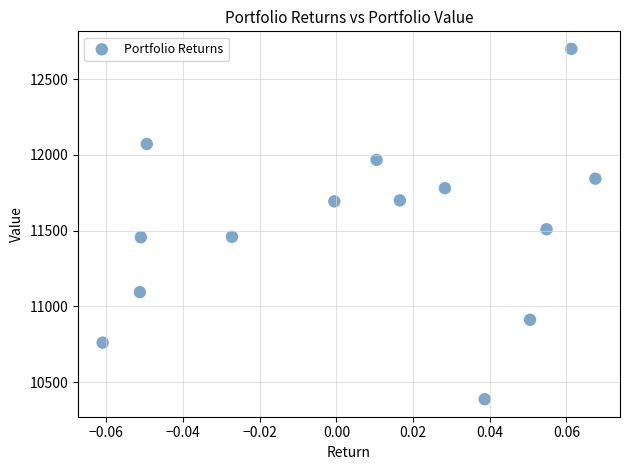

What Y value in the scatter plot is closest to 11543?

11509.4